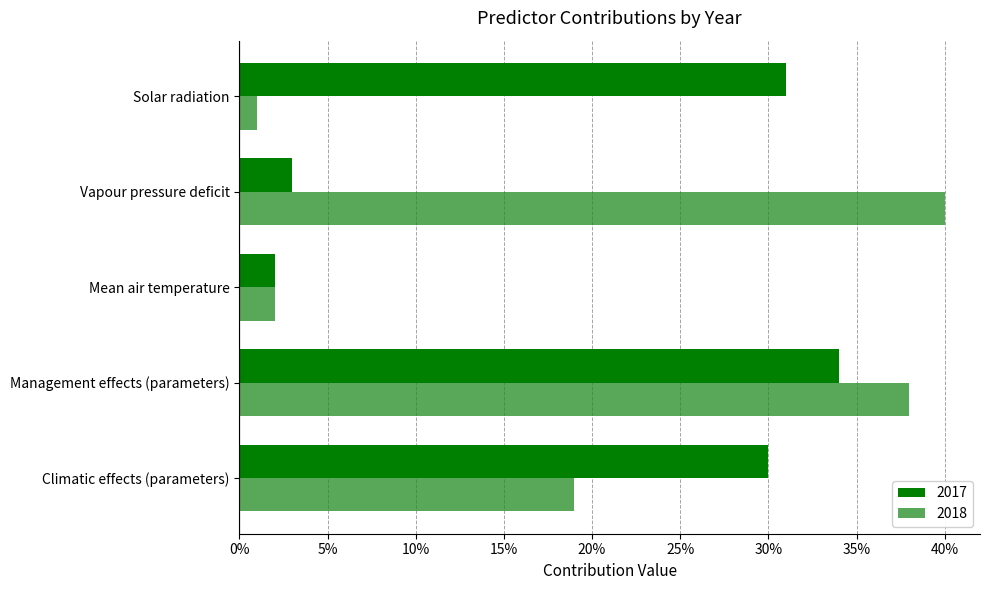

The value of 2018 at Climatic effects (parameters) is 0.3. True or false?

False